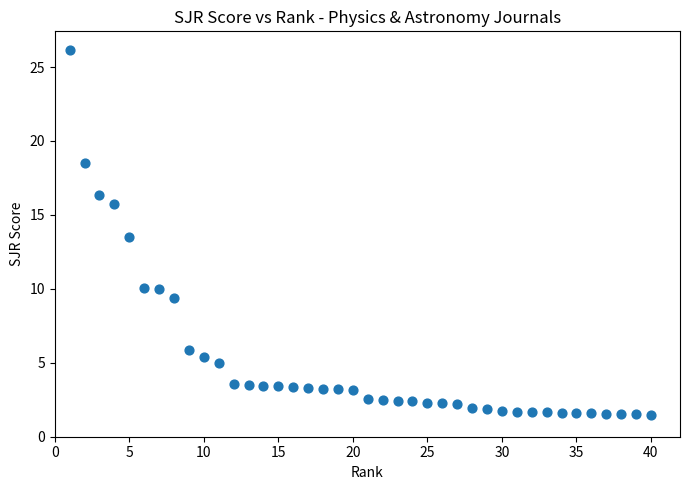

What is the range of Y values (max minus min)?

24.7